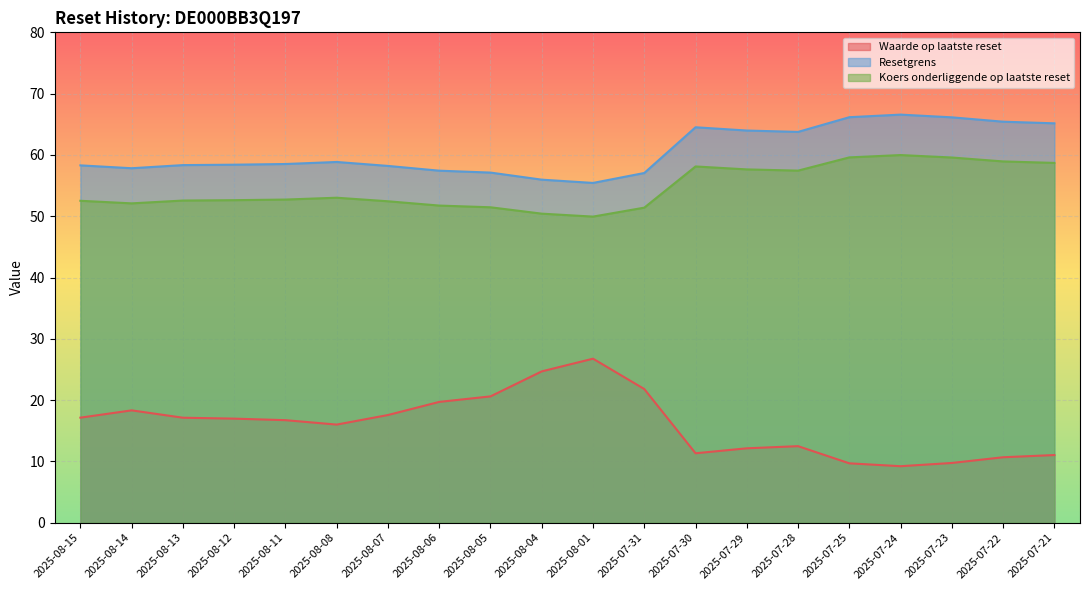

At which category does the chart reach its peak across all series?

2025-07-24